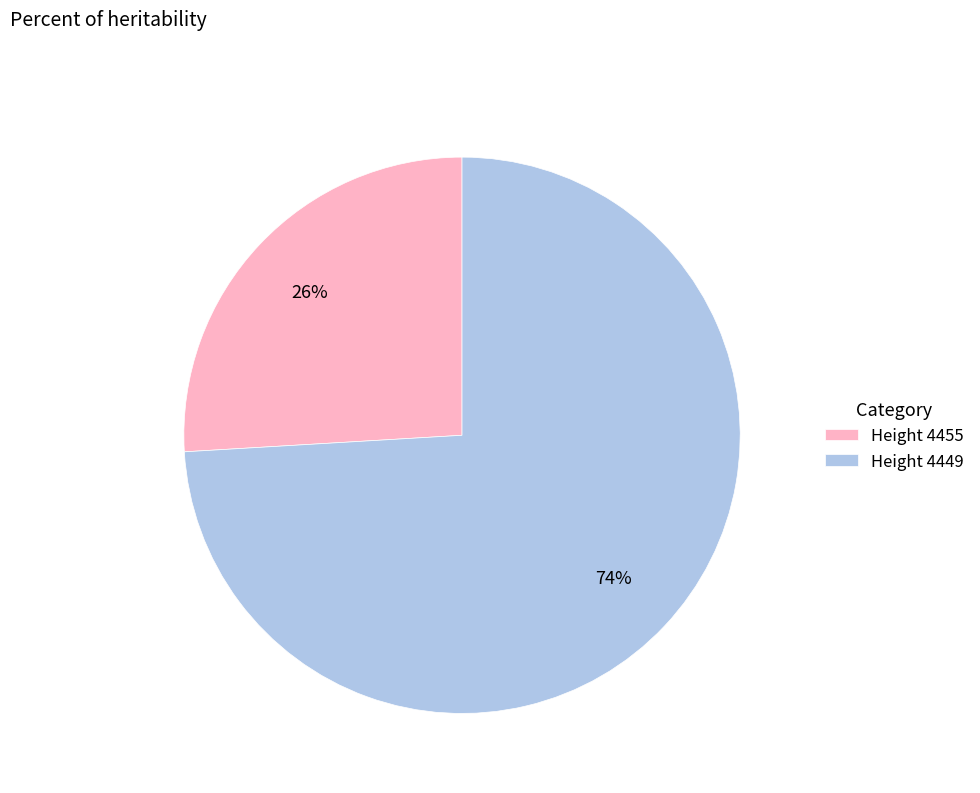

The Height 4449 slice represents 87% of the pie. True or false?

False